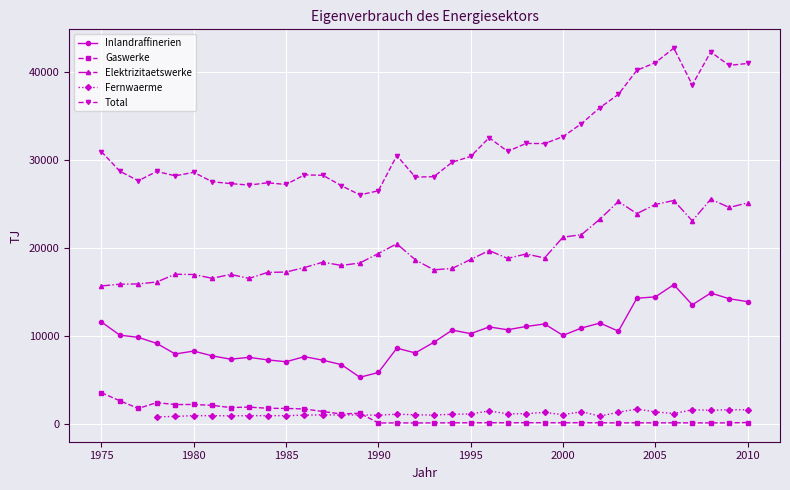

True or false: Total and Gaswerke cross at least once.

False